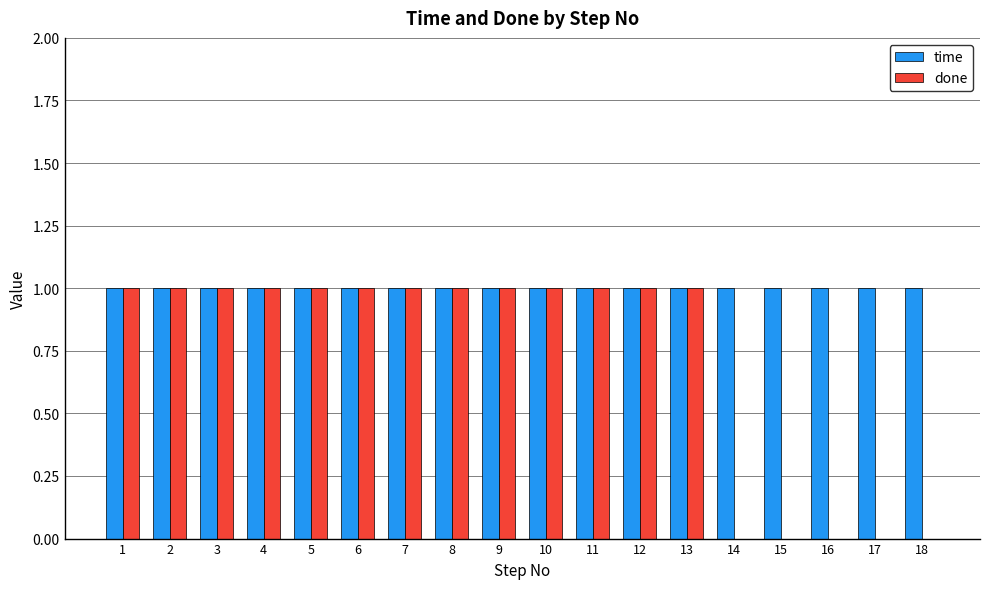

What is the average value of the done series?

1